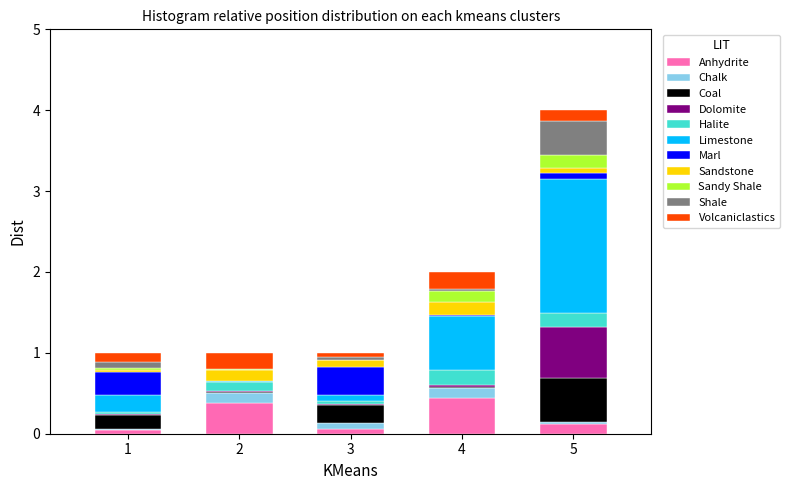

What is the highest value of the Anhydrite series?

0.4